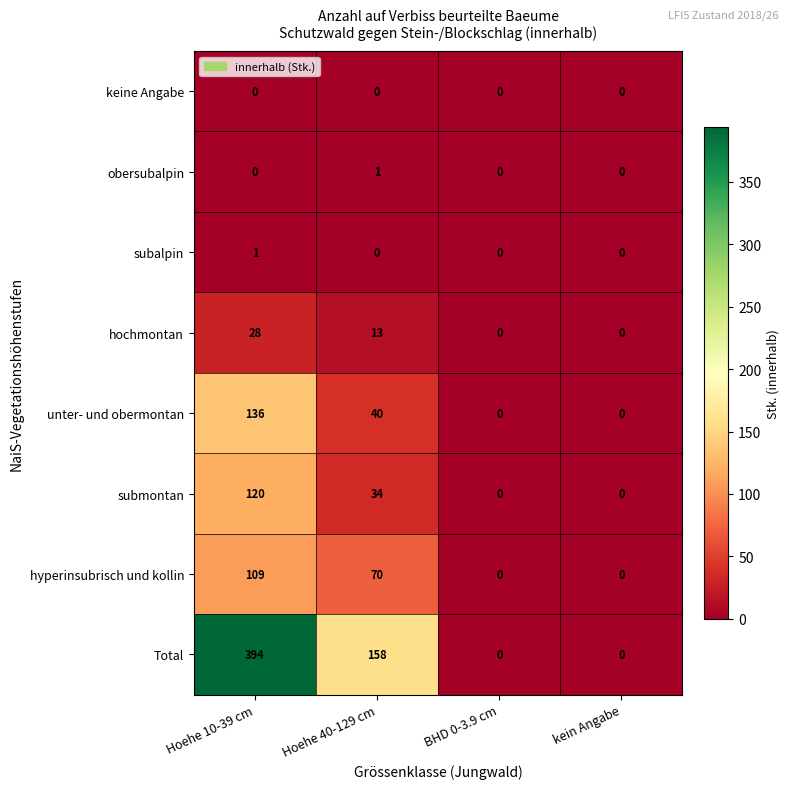

At how many categories does at least one series exceed 73?

2